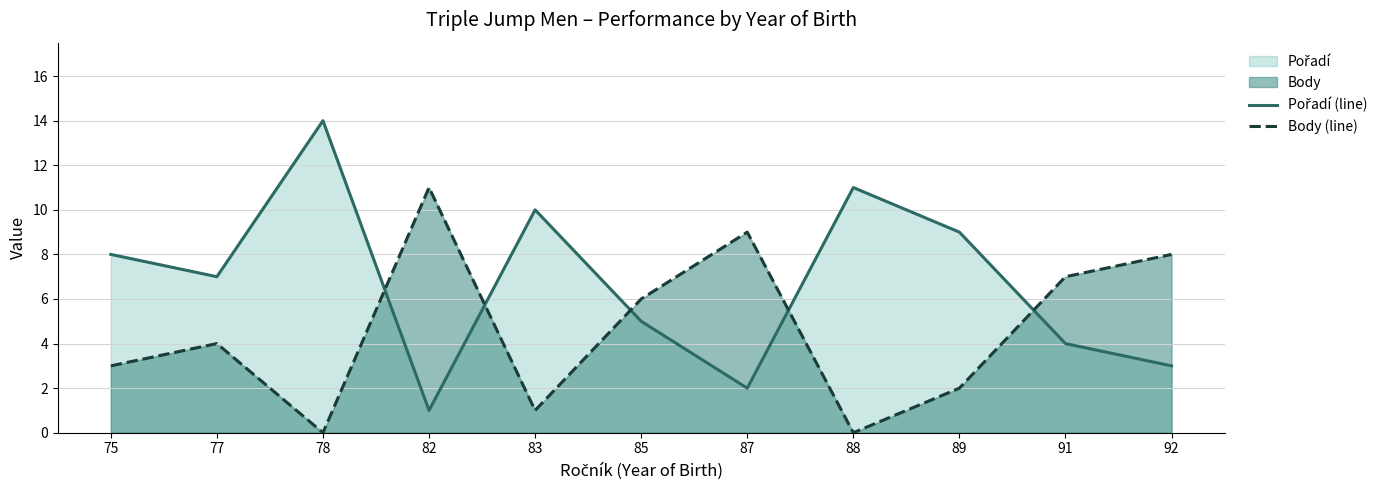

At which category does Pořadí (line) reach its first local peak?

78